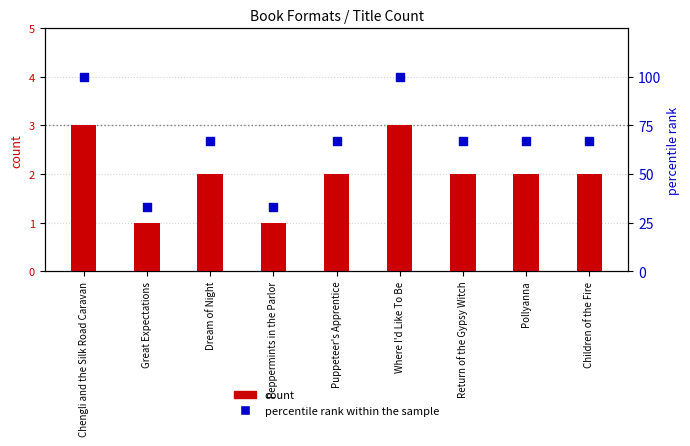

Is the value of percentile rank within the sample at Where I'd Like To Be greater than the value of count at Peppermints in the Parlor?

Yes